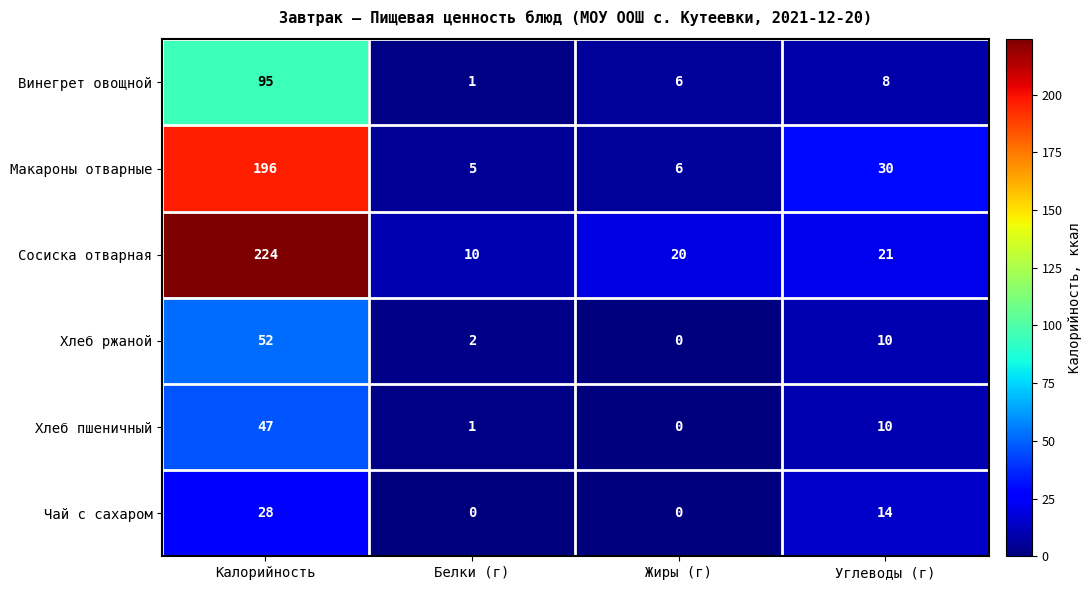

Which series has the largest range (max minus min)?

Сосиска отварная